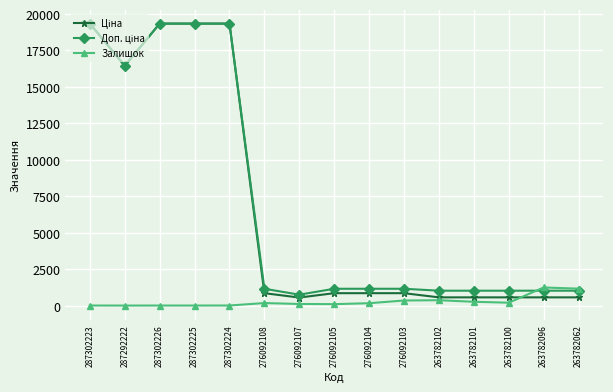

What is the difference between the highest and lowest values at 263782101?

760.5